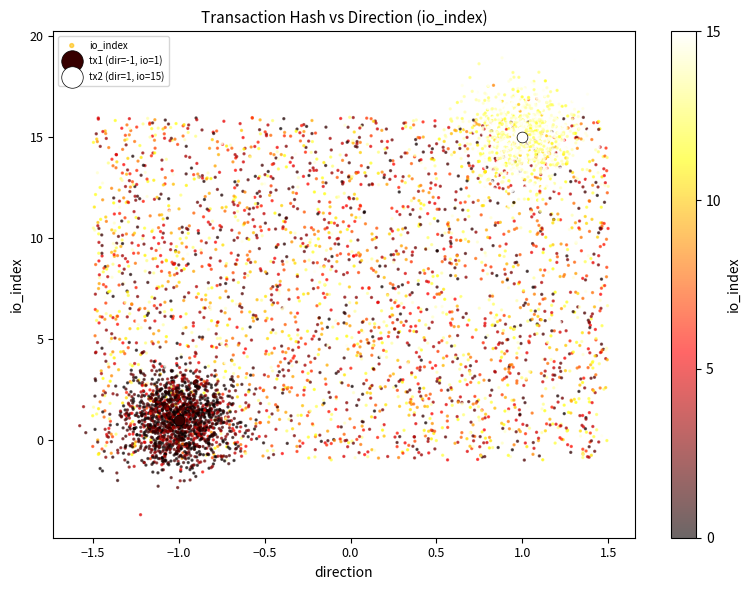

What are all the series names shown in the legend?

io_index, tx1 (dir=-1, io=1), tx2 (dir=1, io=15)